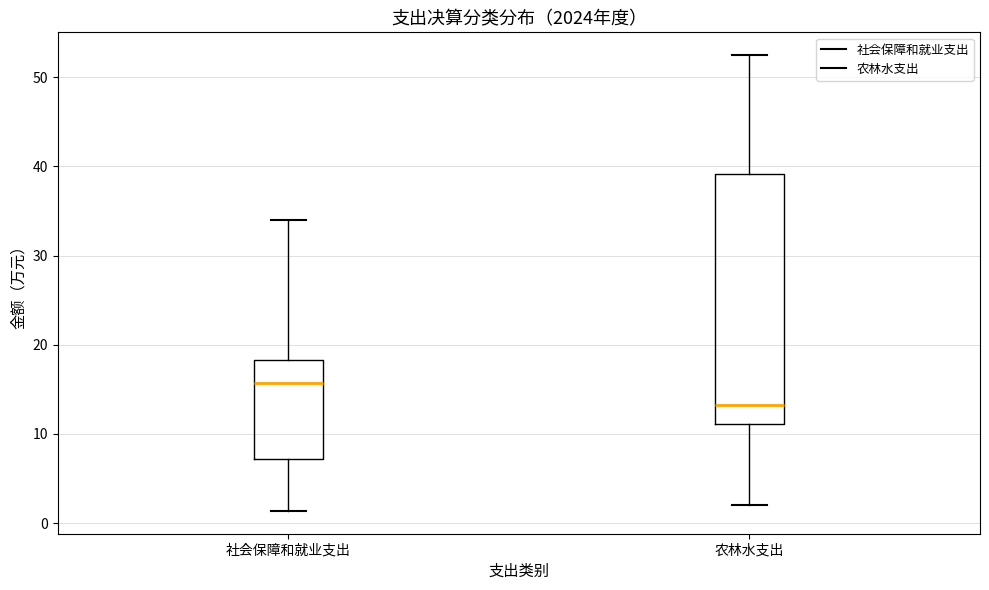

Comparing the boxes themselves (not the whiskers), which one is the tallest?

农林水支出